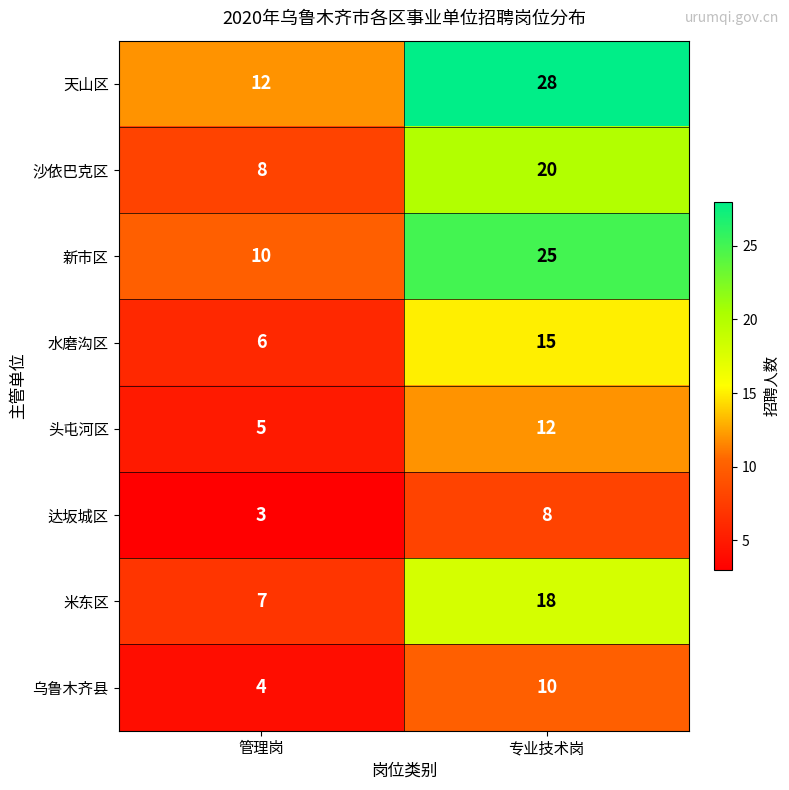

What is the maximum value shown in the chart?

28